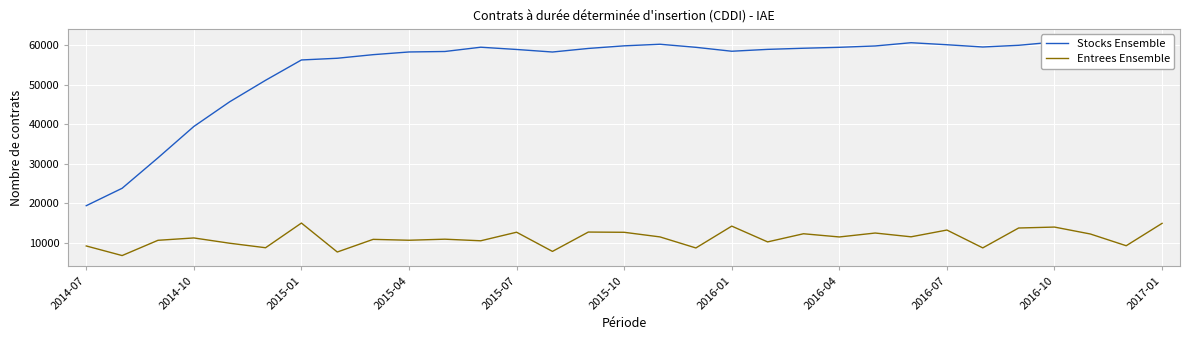

True or false: Entrees Ensemble has a value of 11510 at 16.

True